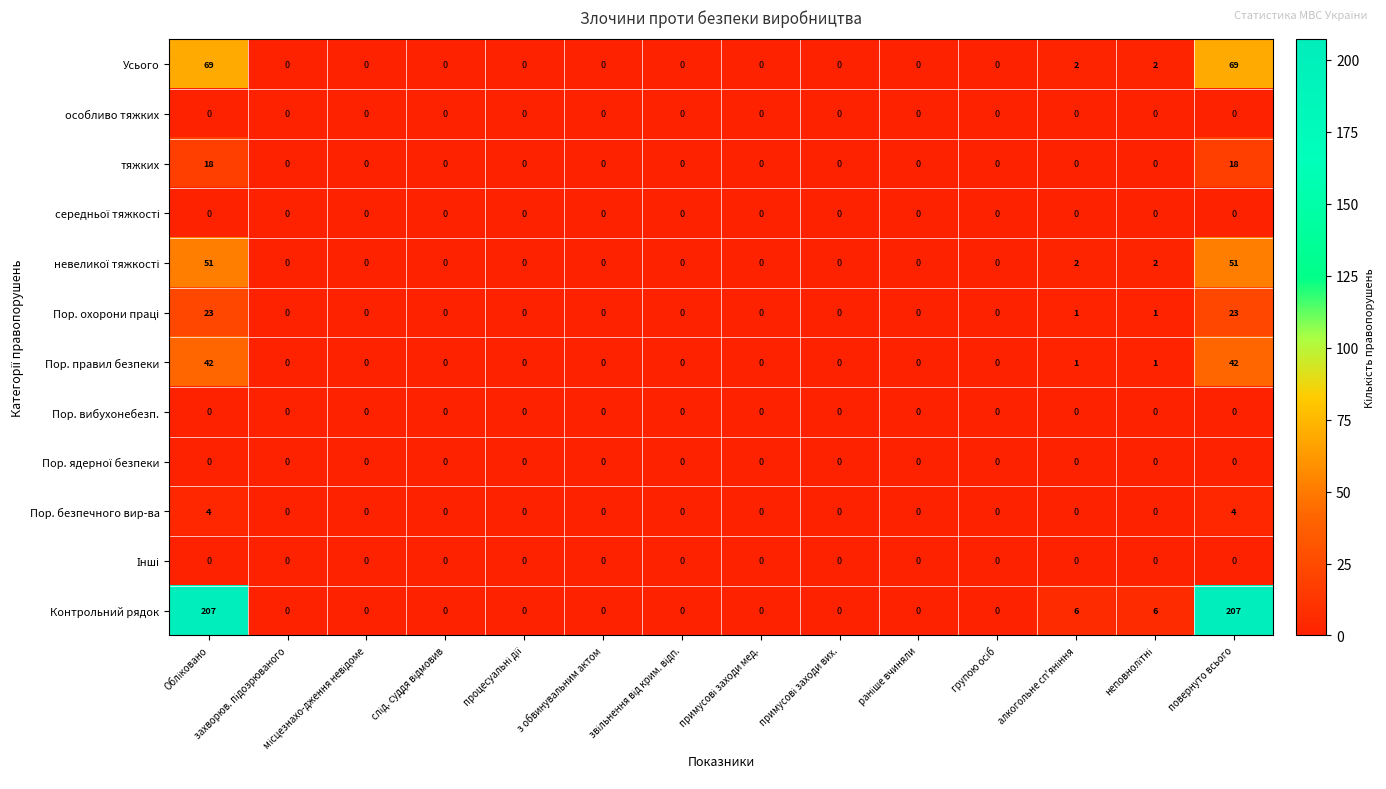

Which series has the largest total across all categories?

Контрольний рядок